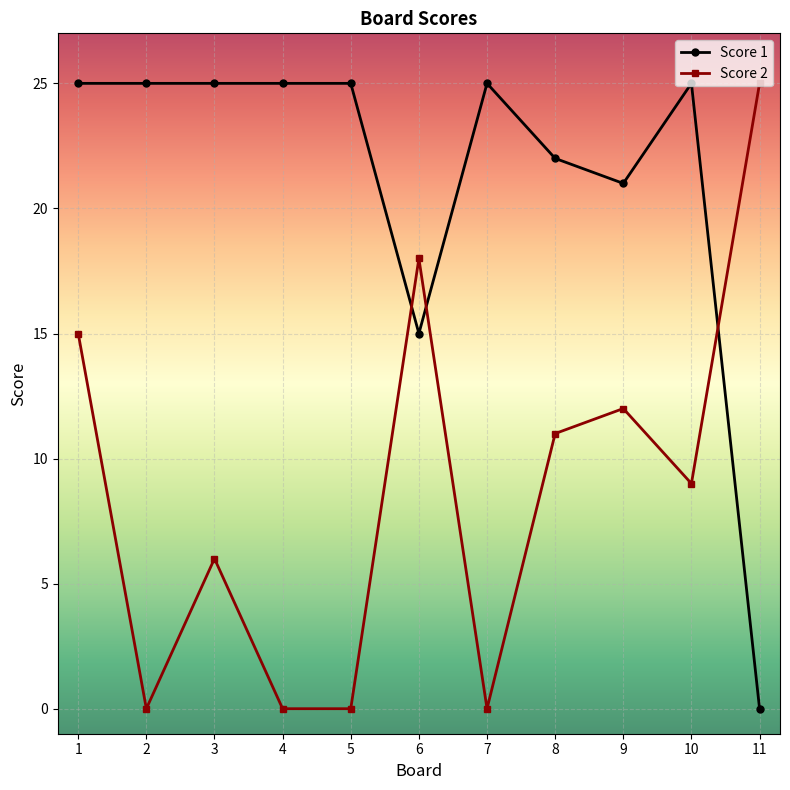

Which series has the largest total across all categories?

Score 1